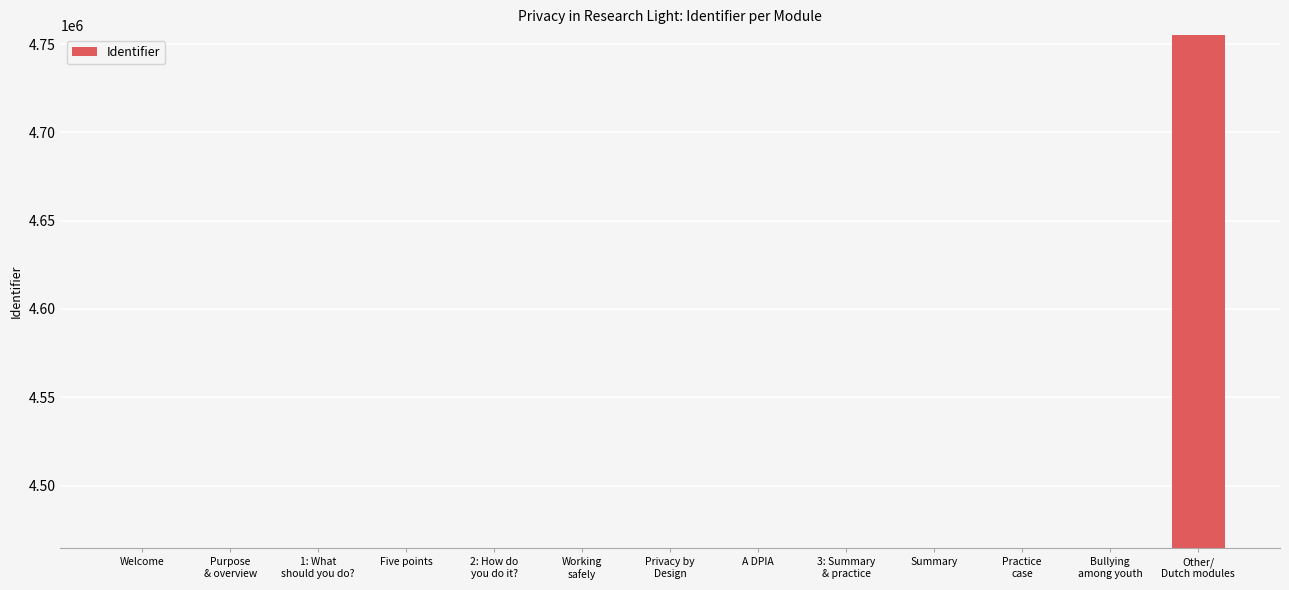

What is the difference between the maximum and second lowest values?

290818